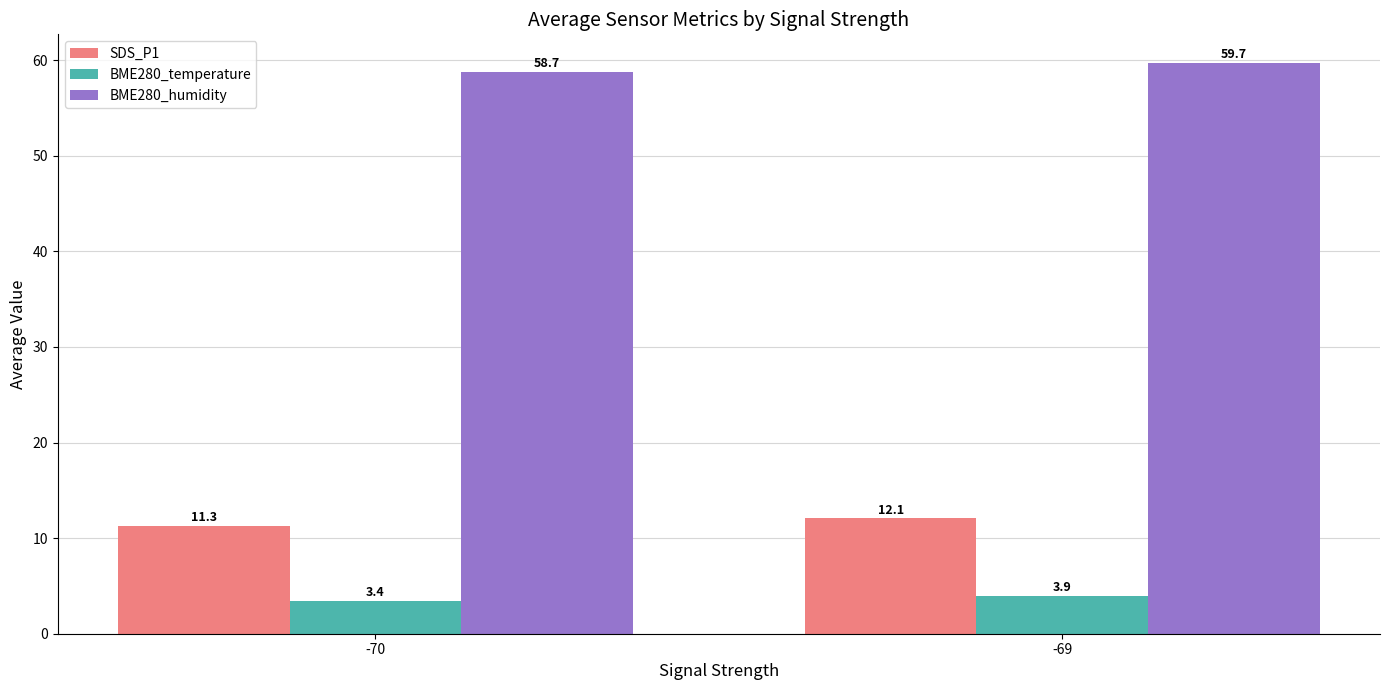

How many bars are there in total?

6